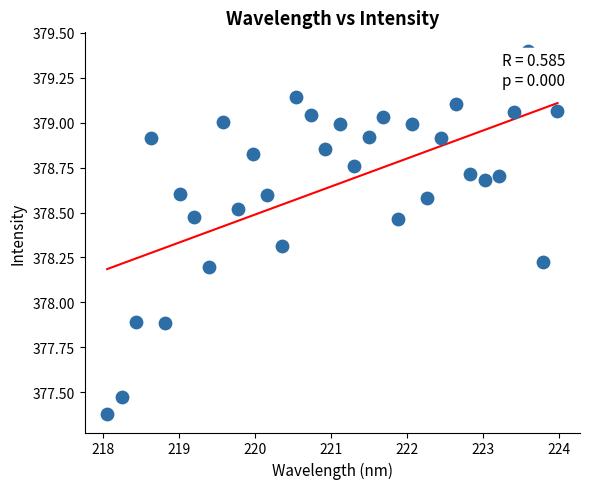

What is the range of Y values (max minus min)?

2.0